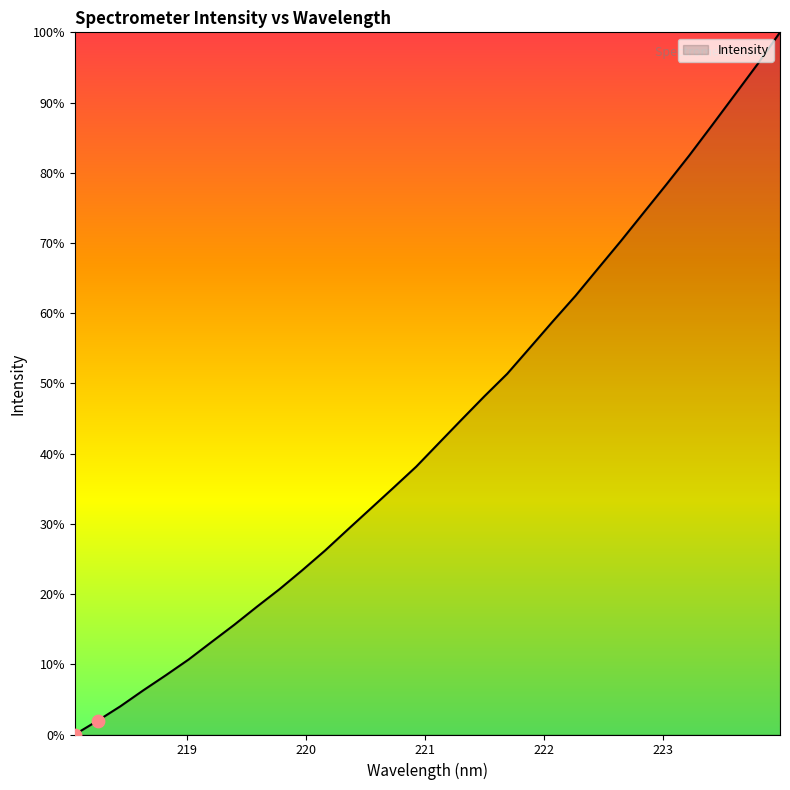

What is the difference between the maximum and minimum values?

100.0